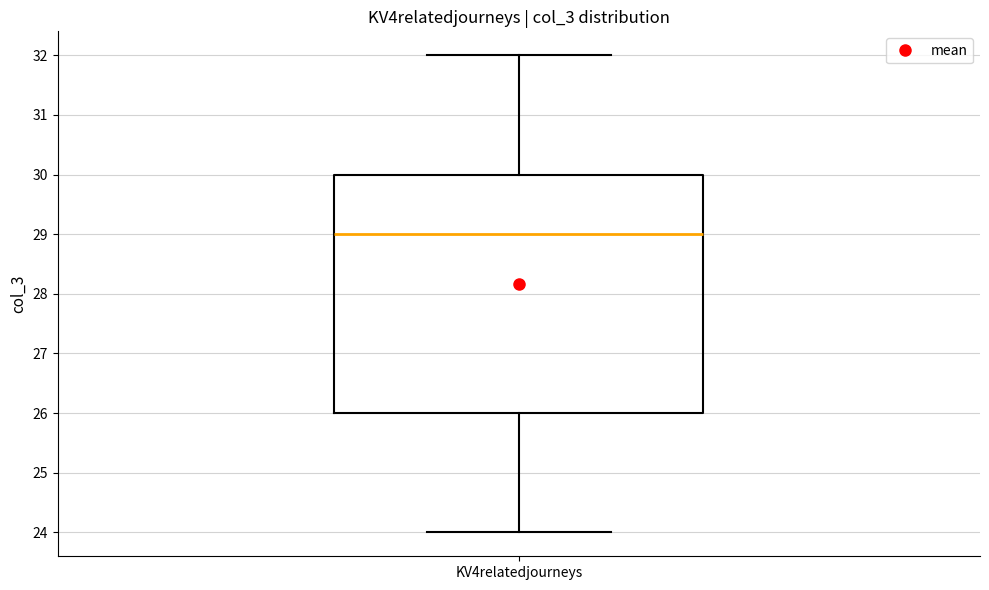

Transcribe this box plot: give where the median line is, the range the box spans, and where the two whiskers end, as read against the y-axis. The values are not printed on the chart, so give them approximately, as read against the axis.

median 29, box 26 to 30, whiskers 24 to 32